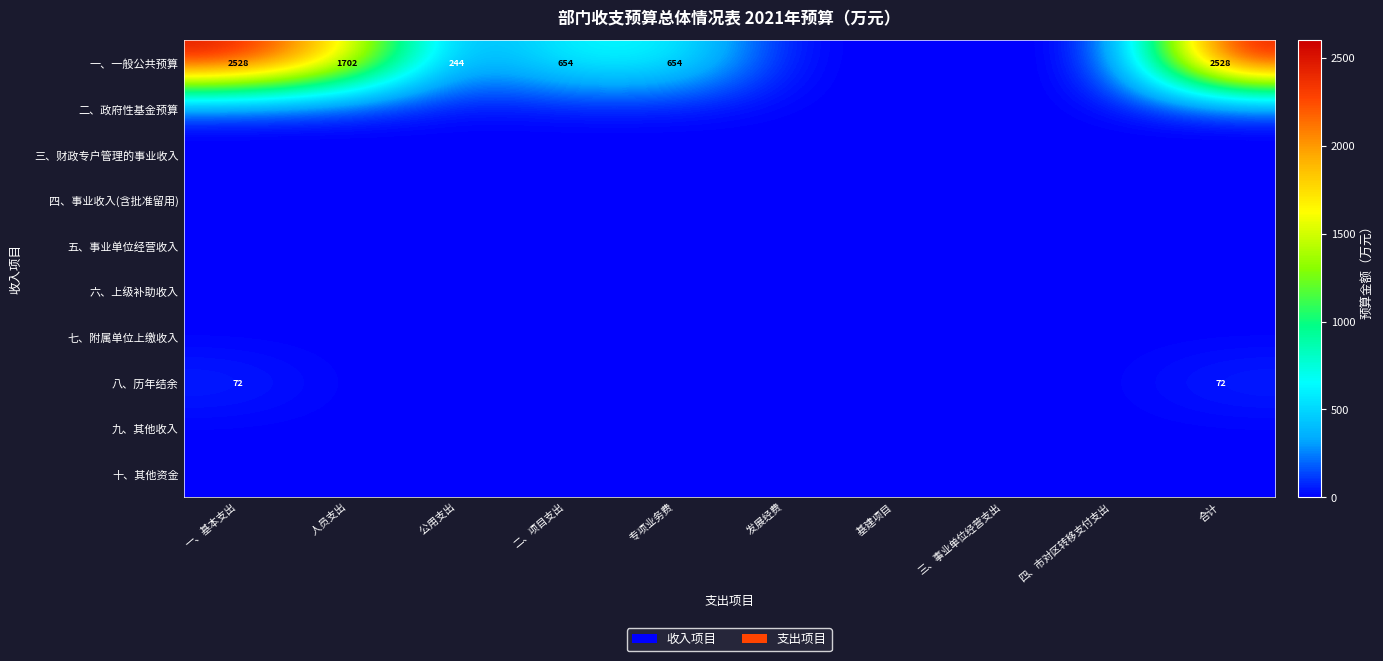

Rank the series by their maximum value, from lowest to highest.

二、政府性基金预算, 三、财政专户管理的事业收入, 四、事业收入(含批准留用), 五、事业单位经营收入, 六、上级补助收入, 七、附属单位上缴收入, 九、其他收入, 十、其他资金, 八、历年结余, 一、一般公共预算